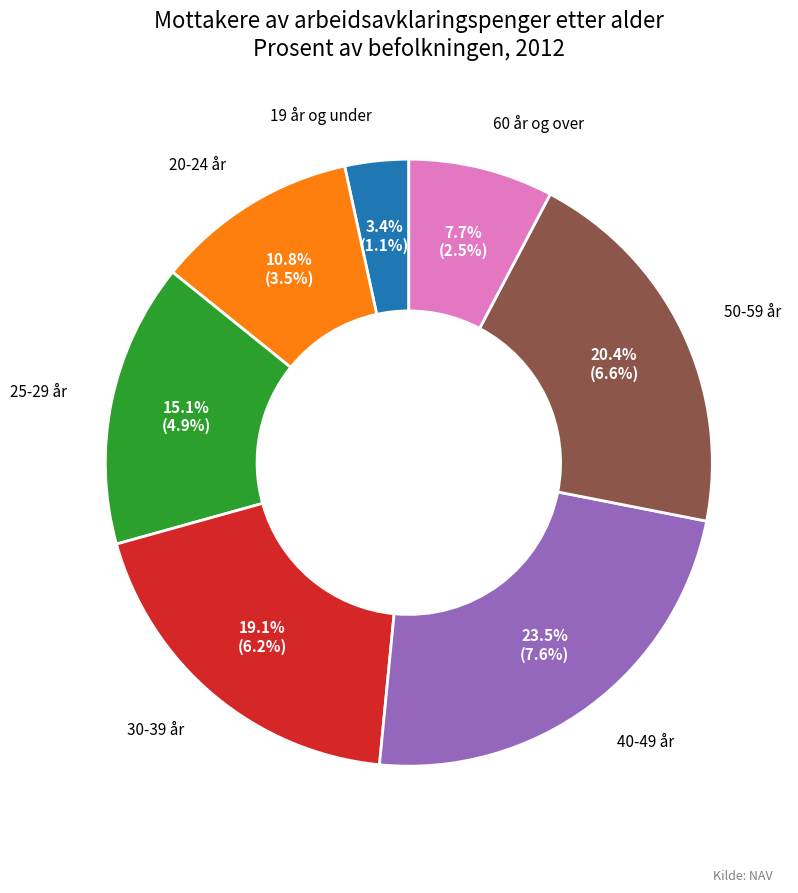

Do 20-24 år and 30-39 år together represent more than half of the pie?

No